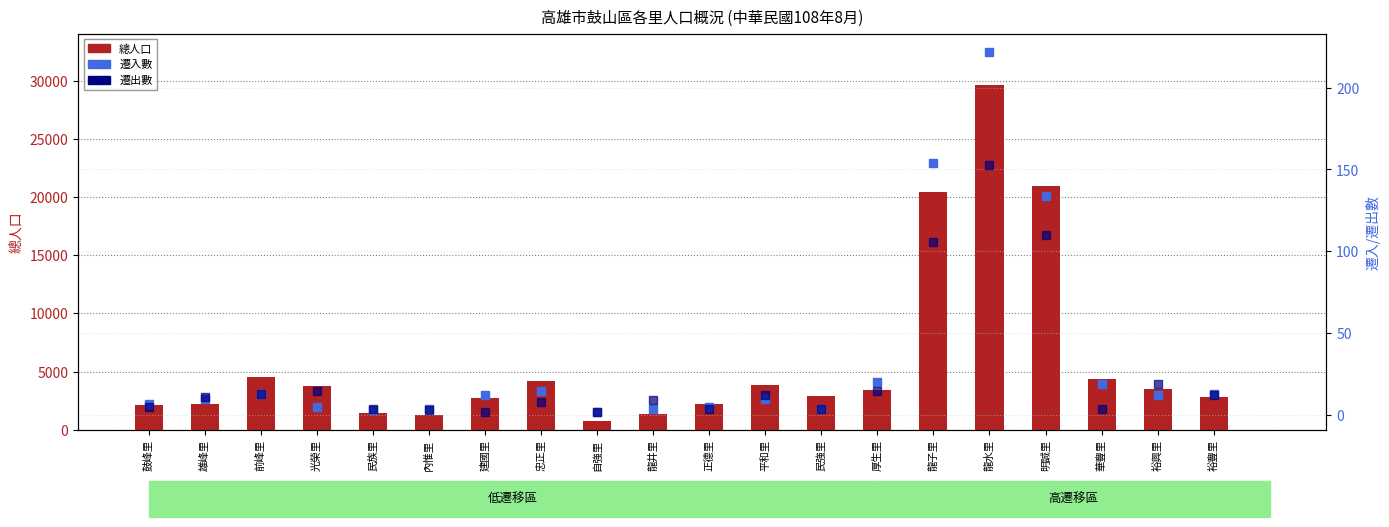

What is the value of the 遷入數 bar at the 14th from the left?

20